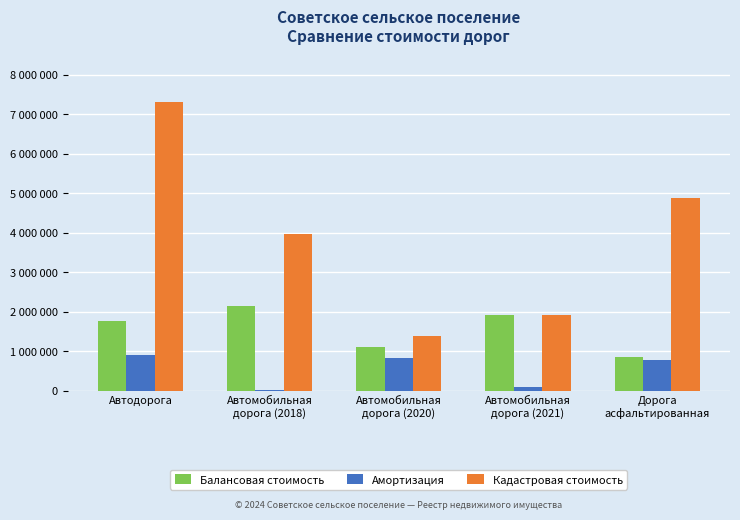

Where is Кадастровая стоимость nearest to the value 4341369?

Автомобильная
дорога (2018)